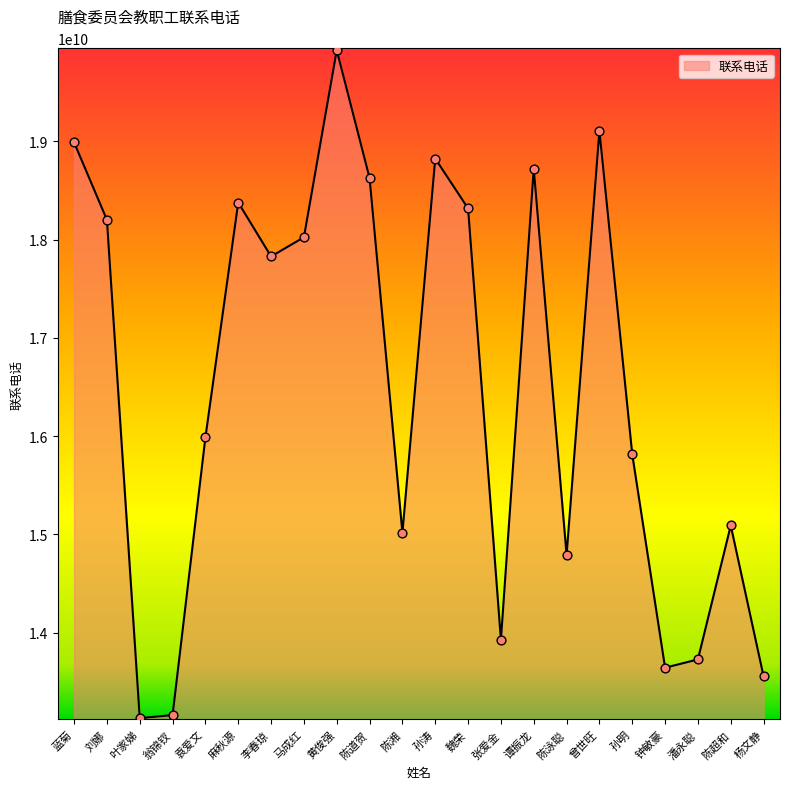

What is the ratio of the value at 张爱金 to the value at 陈道贺?

0.7